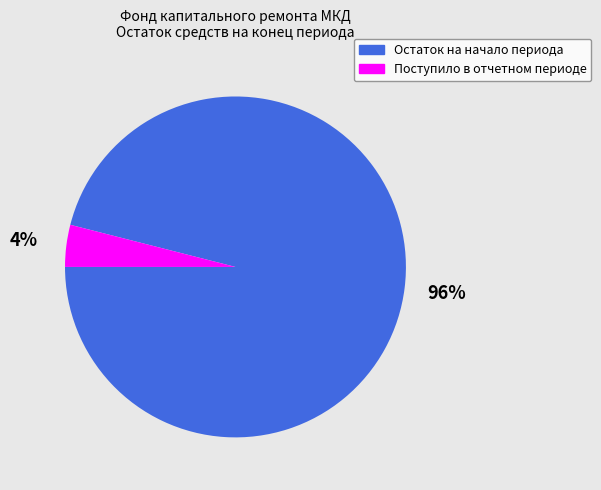

Which slice is the largest?

Остаток на начало периода